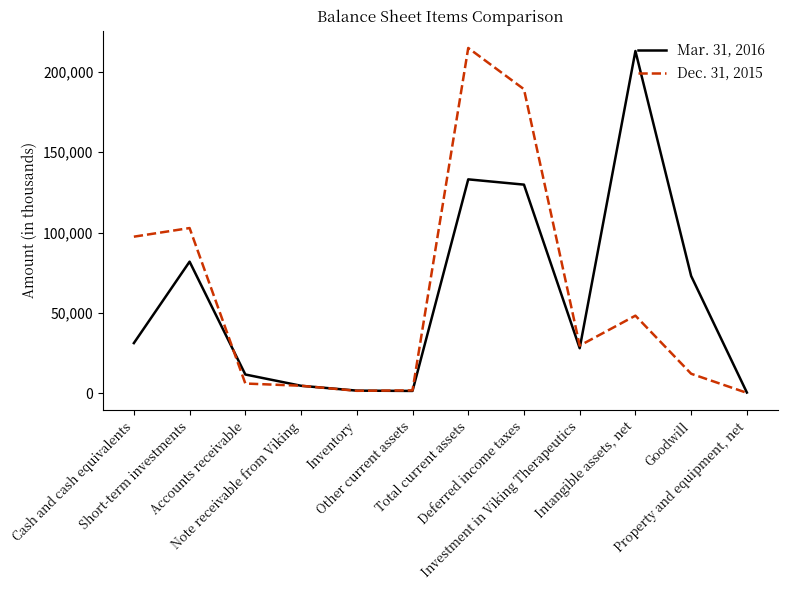

Where does the Dec. 31, 2015 series first go above 29728?

Cash and cash equivalents